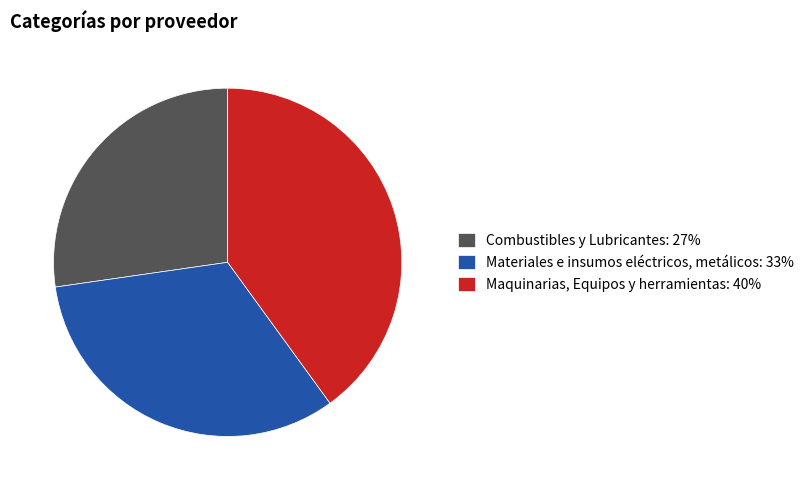

The Materiales e insumos eléctricos, metálicos slice represents 33% of the pie. True or false?

True